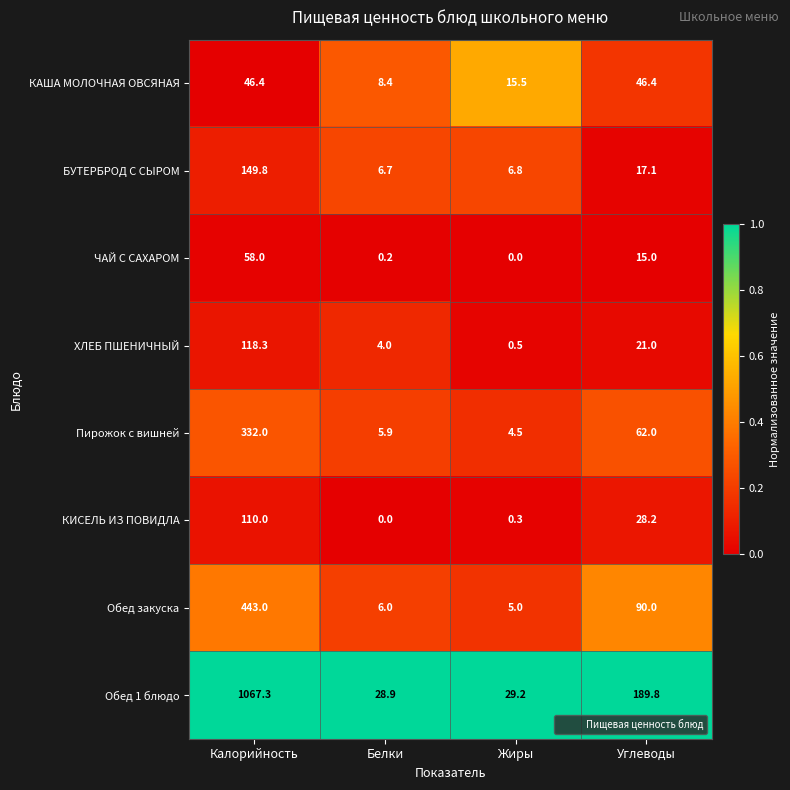

What is the spread (max minus min) of values at Калорийность?

1020.9